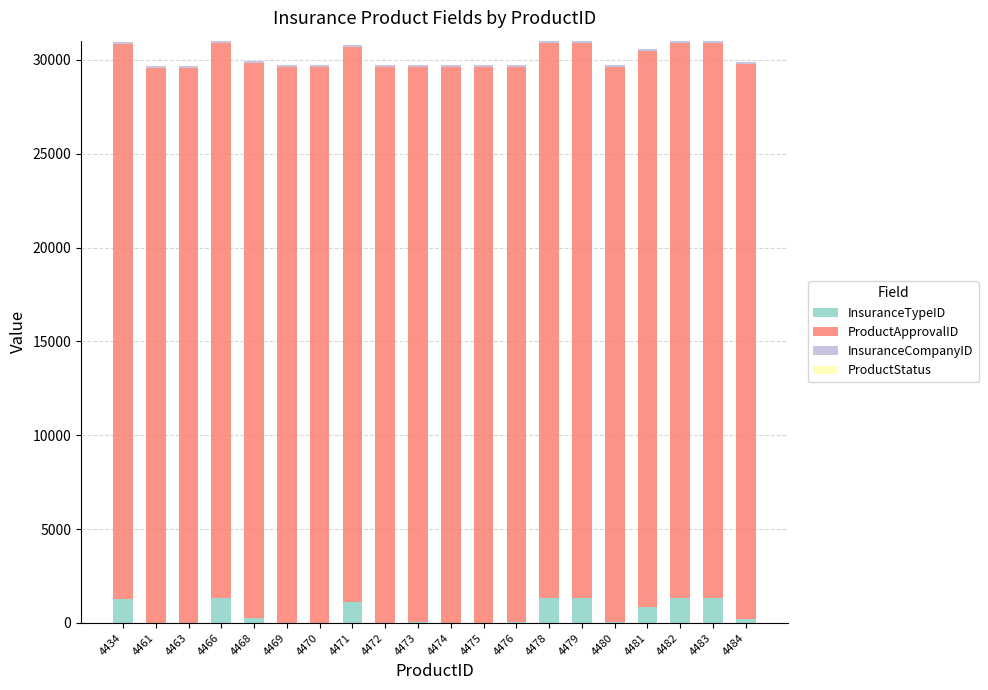

The InsuranceTypeID series shows 9 at 4461. True or false?

True